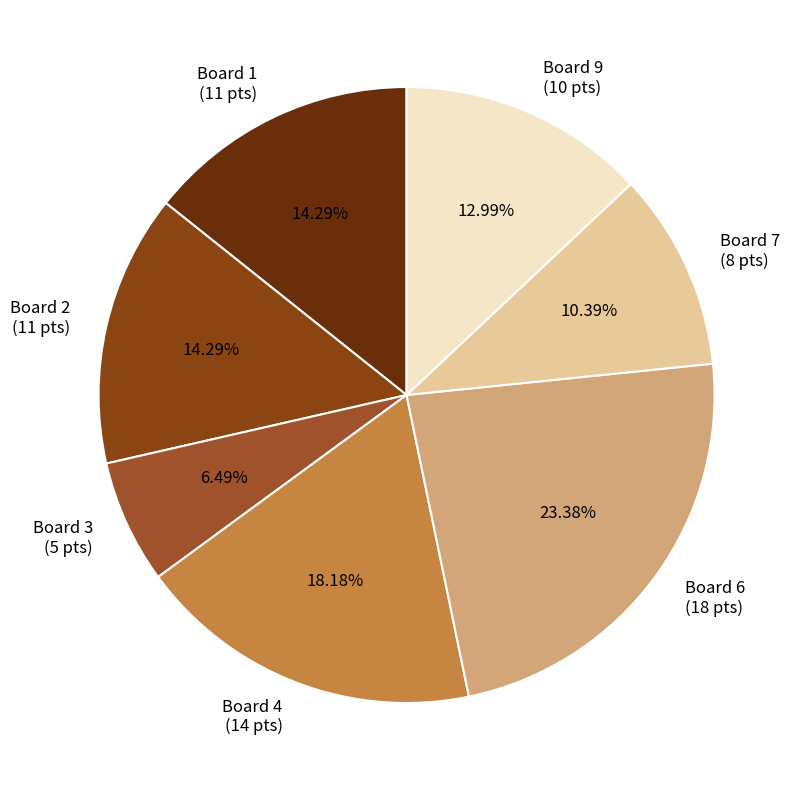

Is there a majority slice in this chart?

No